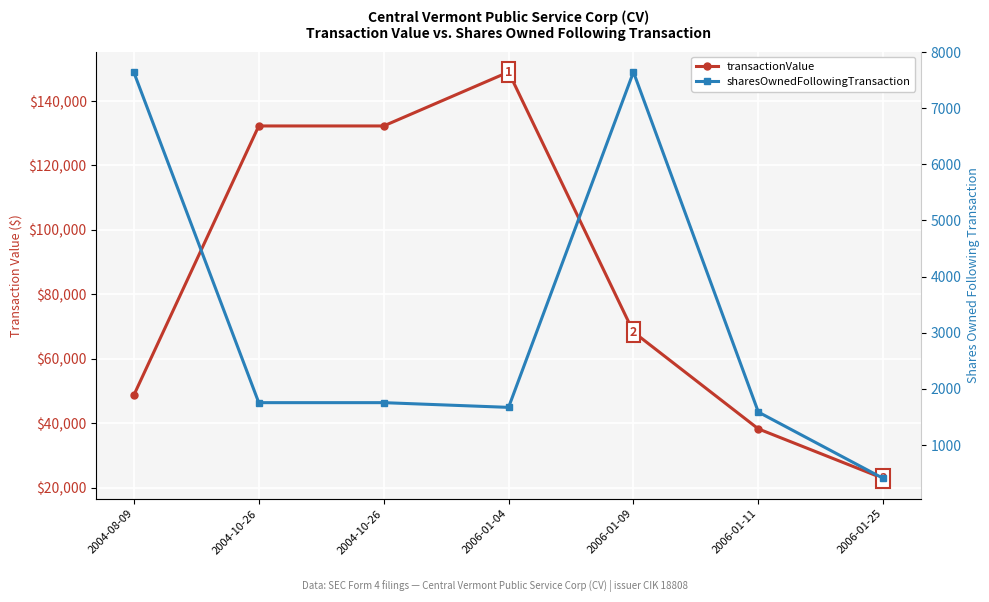

What is the sum of the sharesOwnedFollowingTransaction values at 2006-01-04 and 2006-01-25?

2079